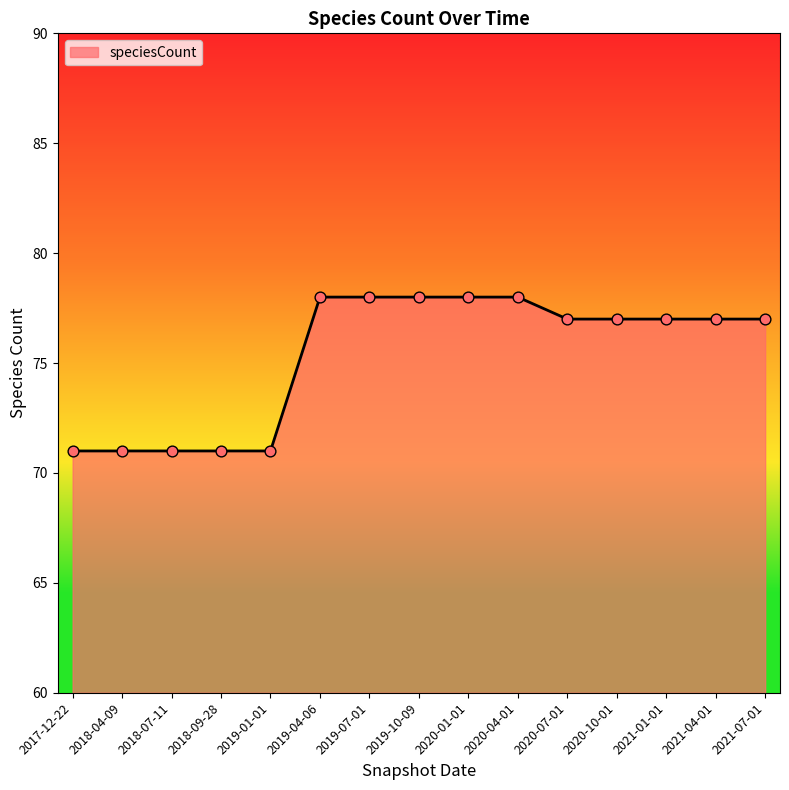

Approximately how many times larger is the value at 2017-12-22 compared to 2020-04-01?

0.9